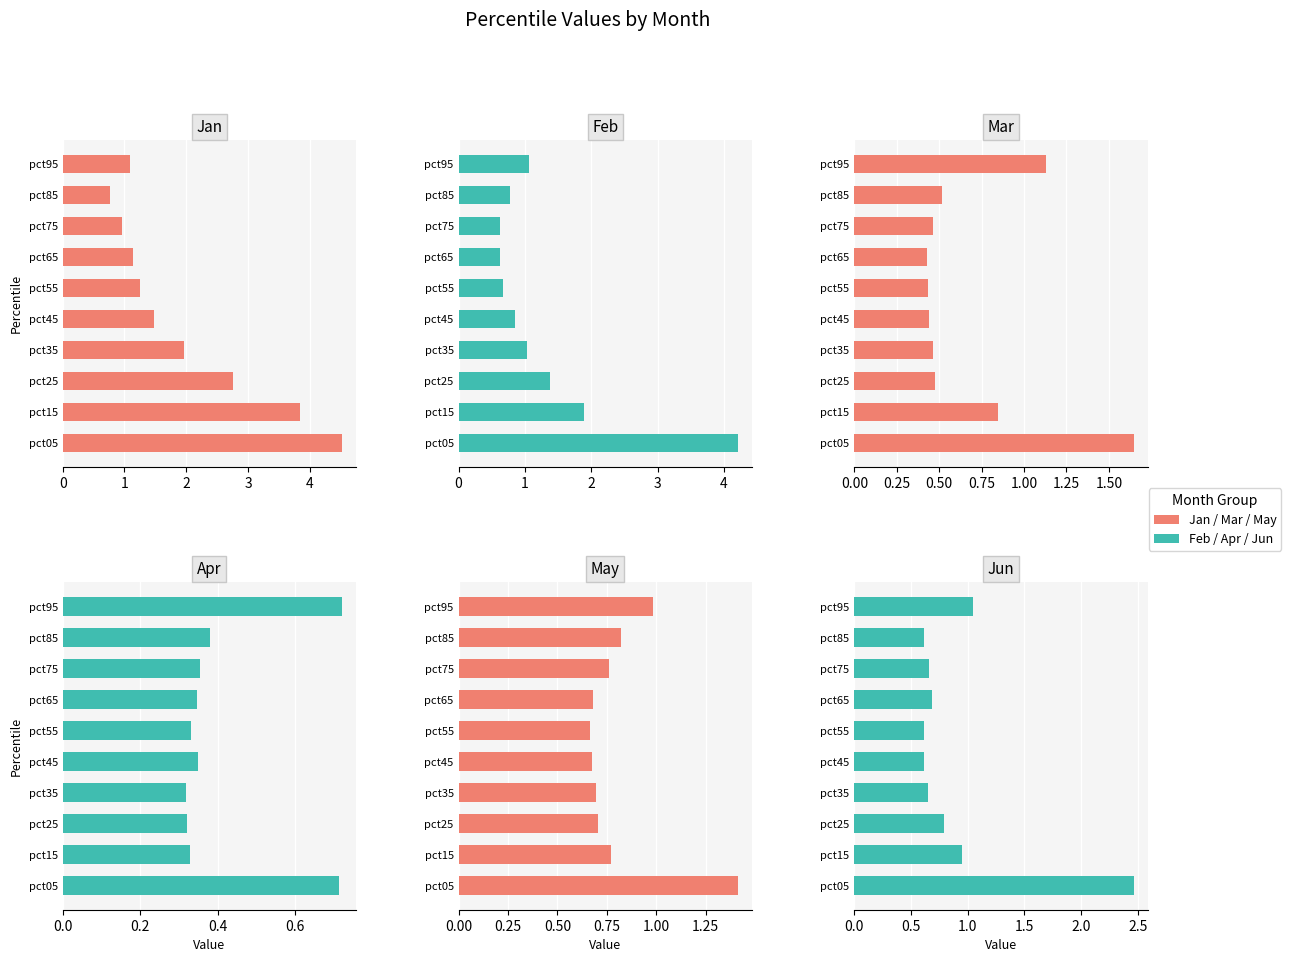

Is it true that Jun equals 0.3 at pct35?

False